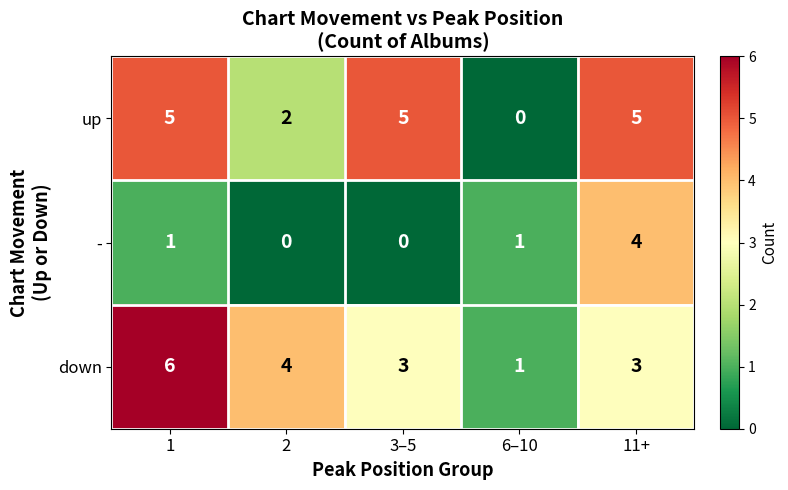

How many down values are between 3 and 4?

3